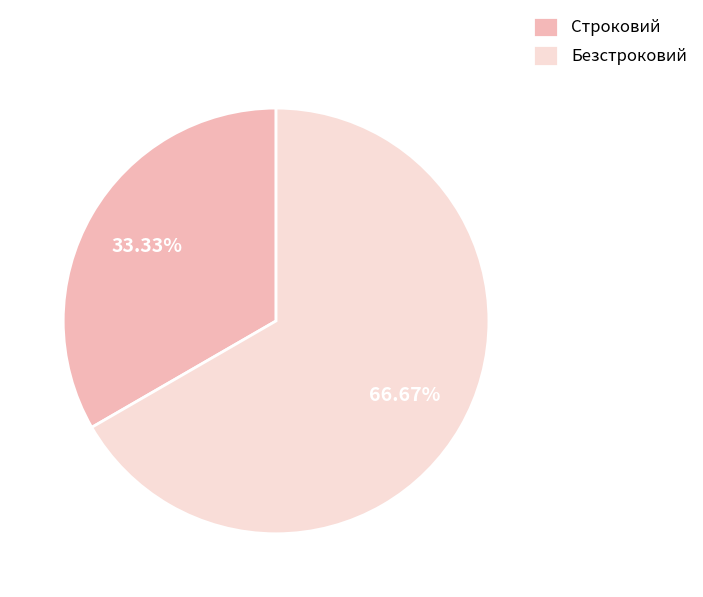

To the nearest percent, what is the combined percentage of Строковий and Безстроковий?

100%